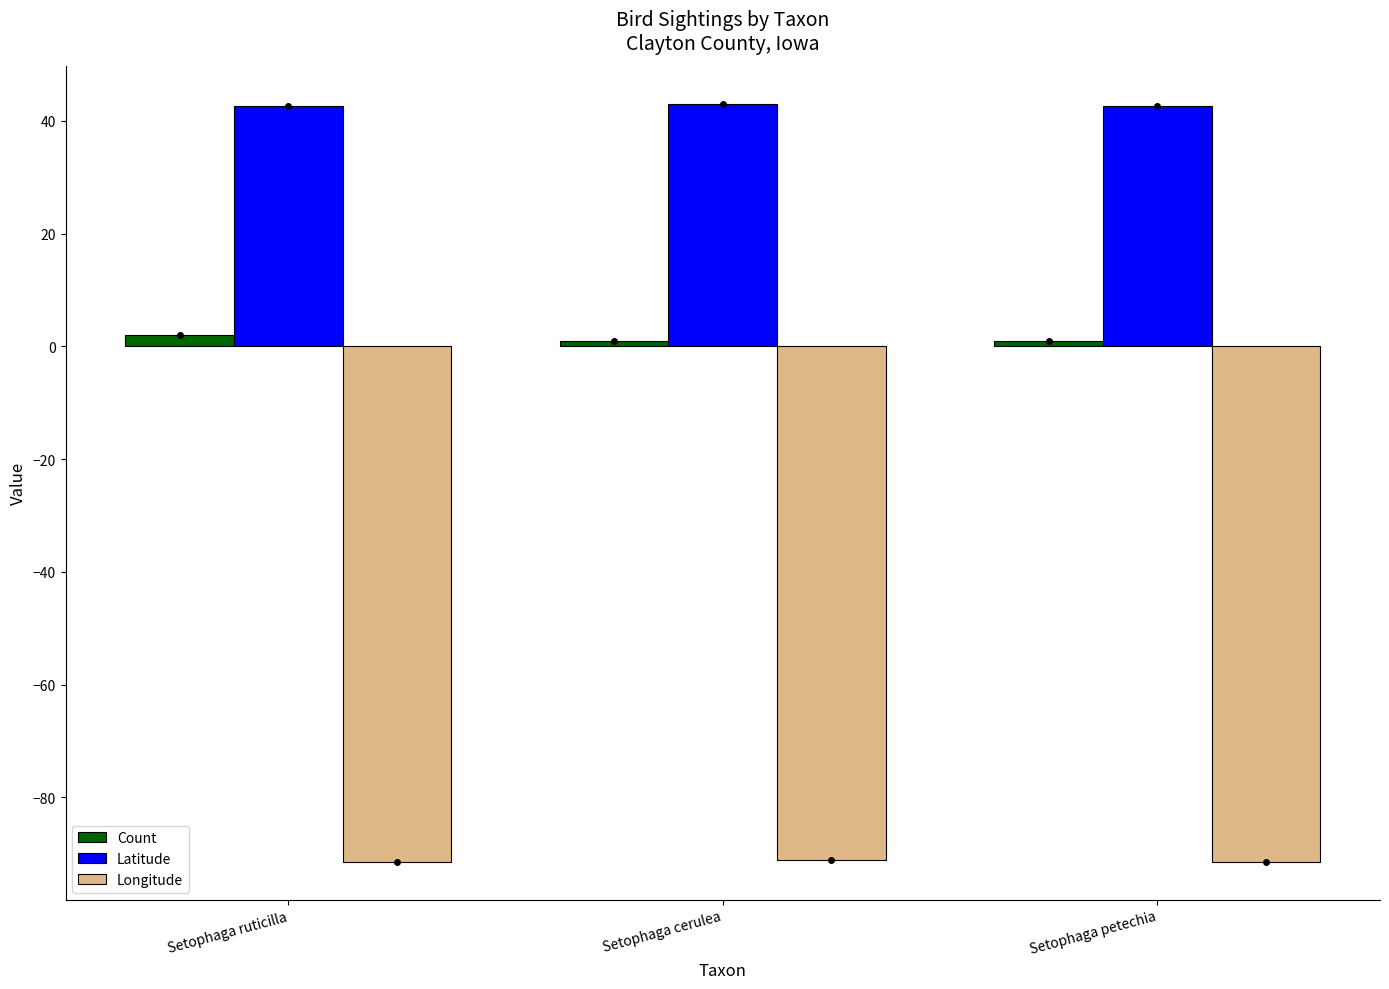

What is the average value of the Longitude series?

-91.3